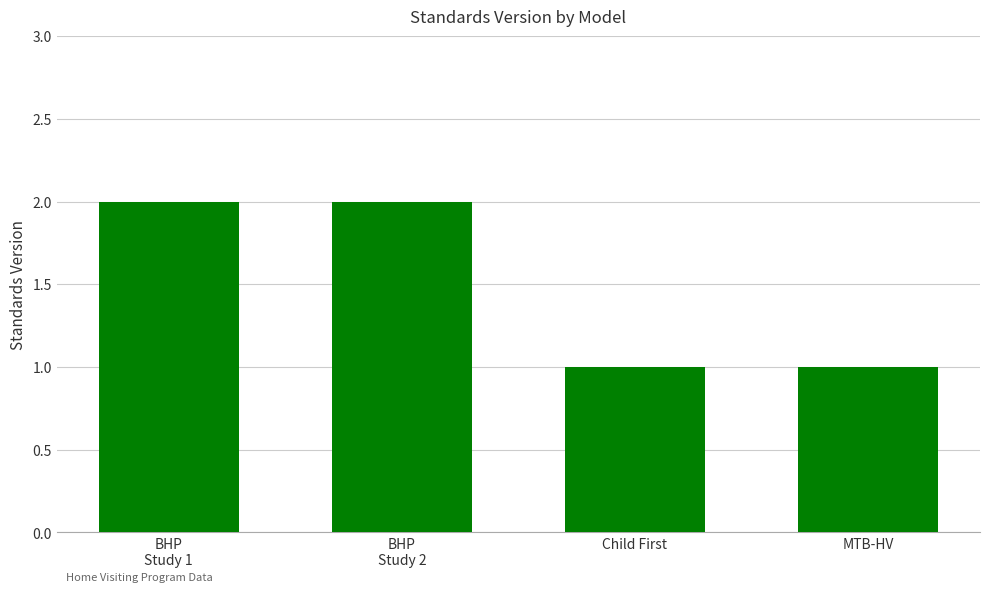

What is the difference between the maximum and minimum values?

1